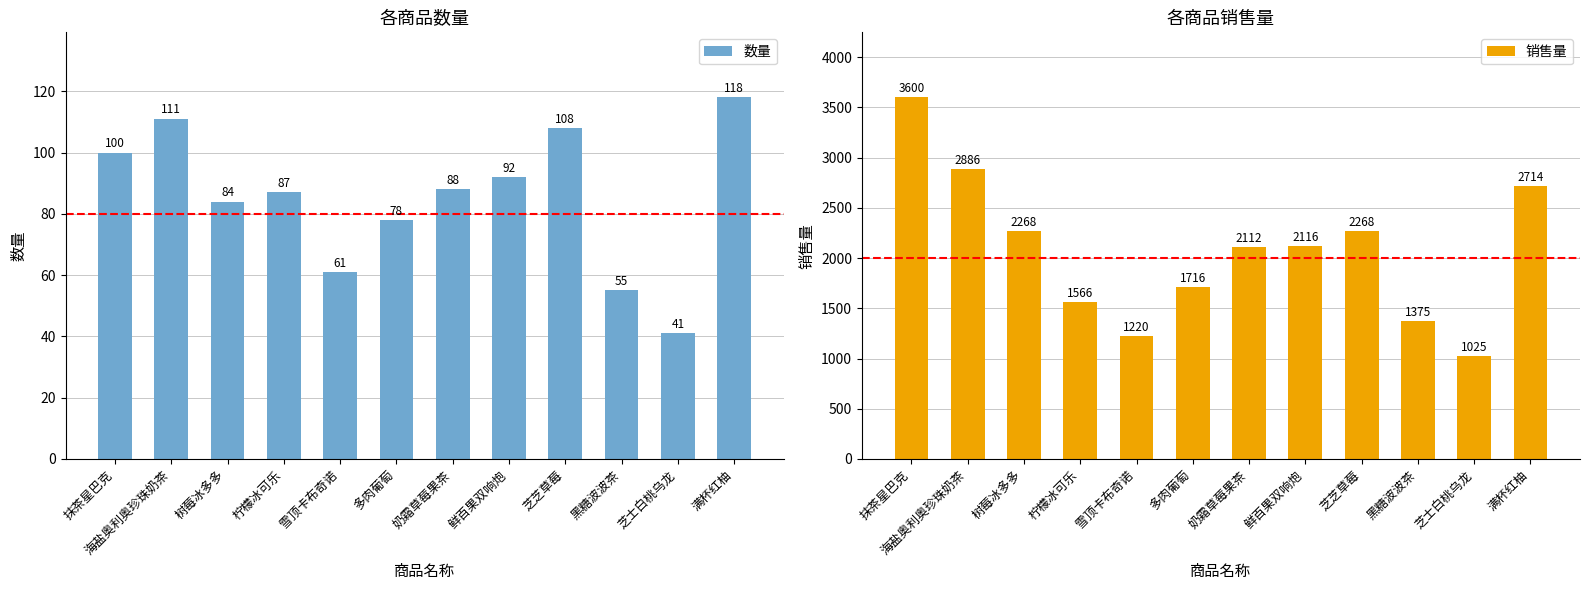

Which series has the largest range (max minus min)?

销售量